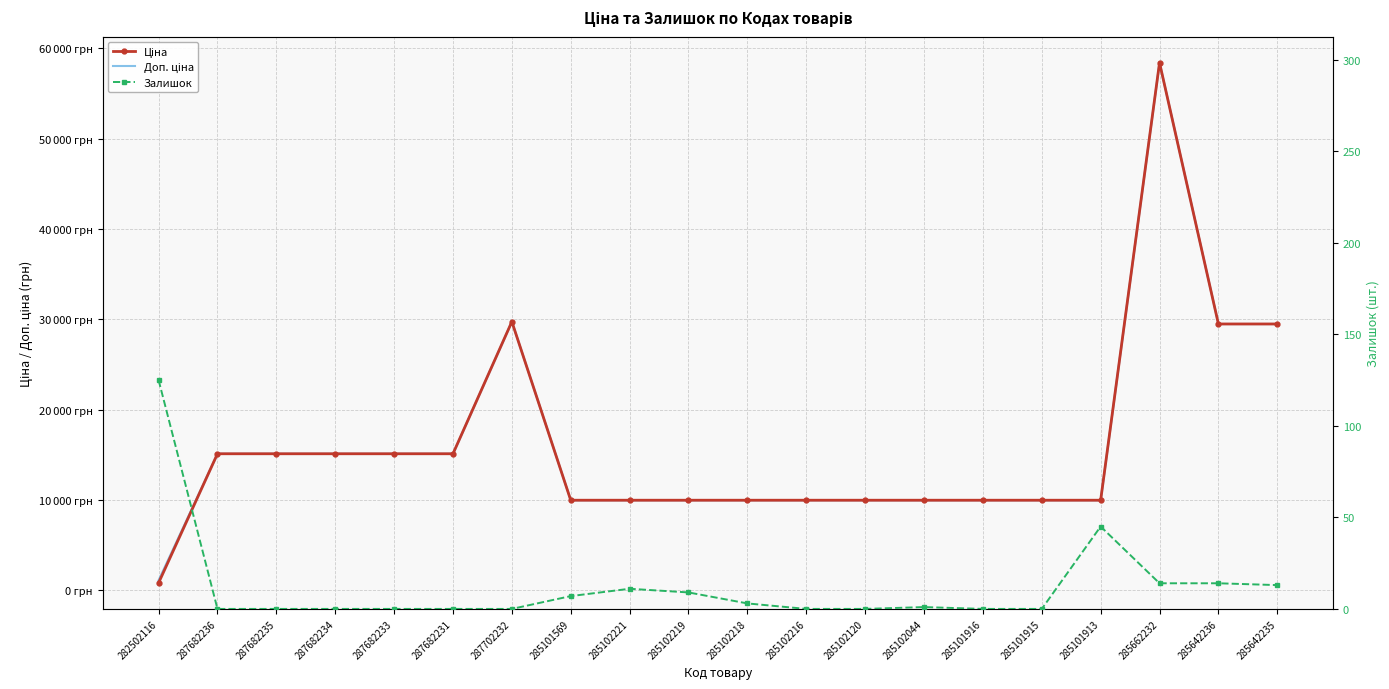

The Доп. ціна series shows 1475.2 at 282502116. True or false?

False